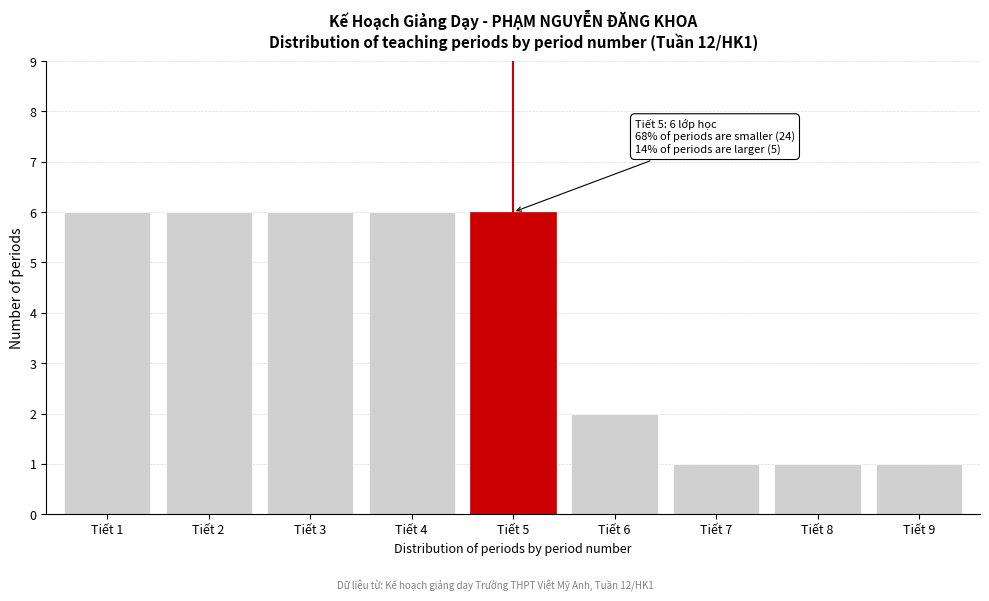

Reading right to left, what are all the values shown in this chart?

Tiết 9=1	Tiết 8=1	Tiết 7=1	Tiết 6=2	Tiết 5=6	Tiết 4=6	Tiết 3=6	Tiết 2=6	Tiết 1=6